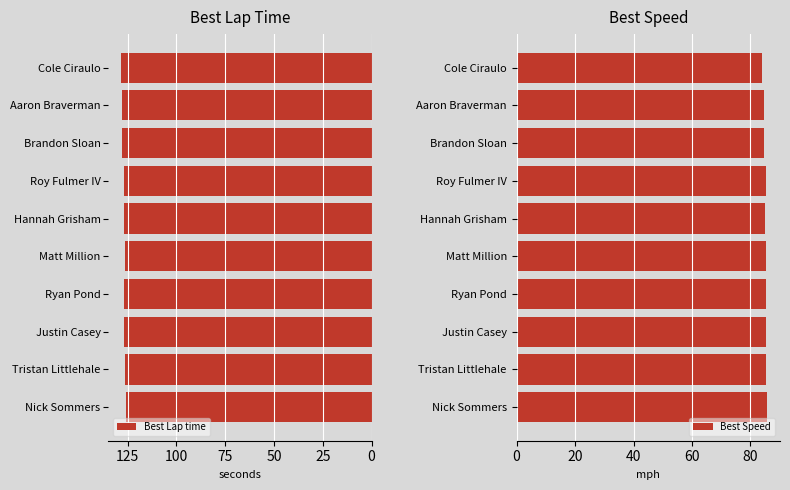

Is it true that Best Lap time equals 127.1 at Hannah Grisham?

True